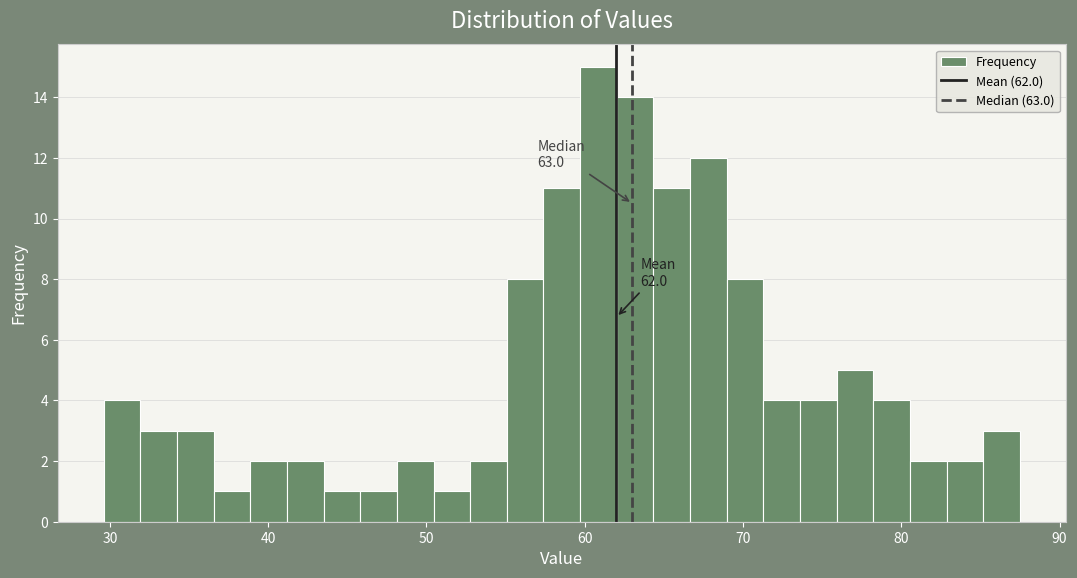

Read against the x-axis, roughly where is the centre of the tallest bar?

61